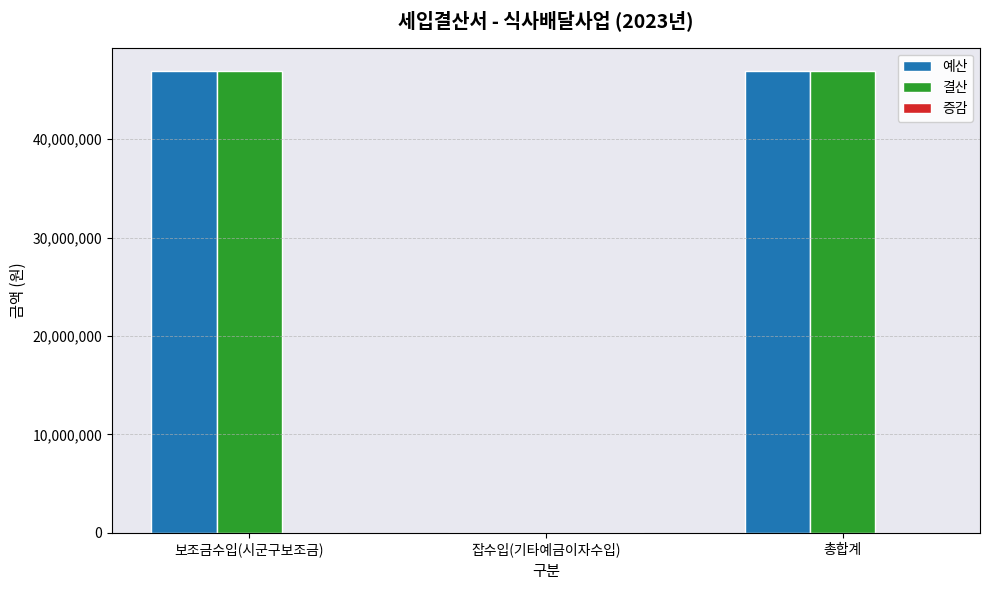

The 예산 series shows 46950000 at 보조금수입(시군구보조금). True or false?

True